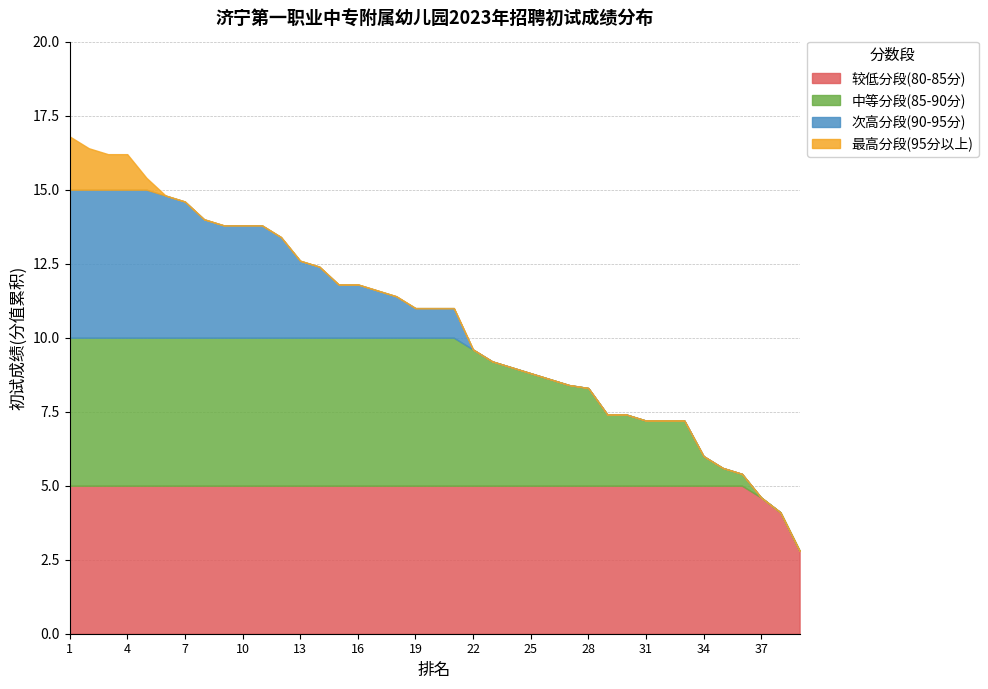

True or false: 排名 and 初试成绩 cross at least once.

False